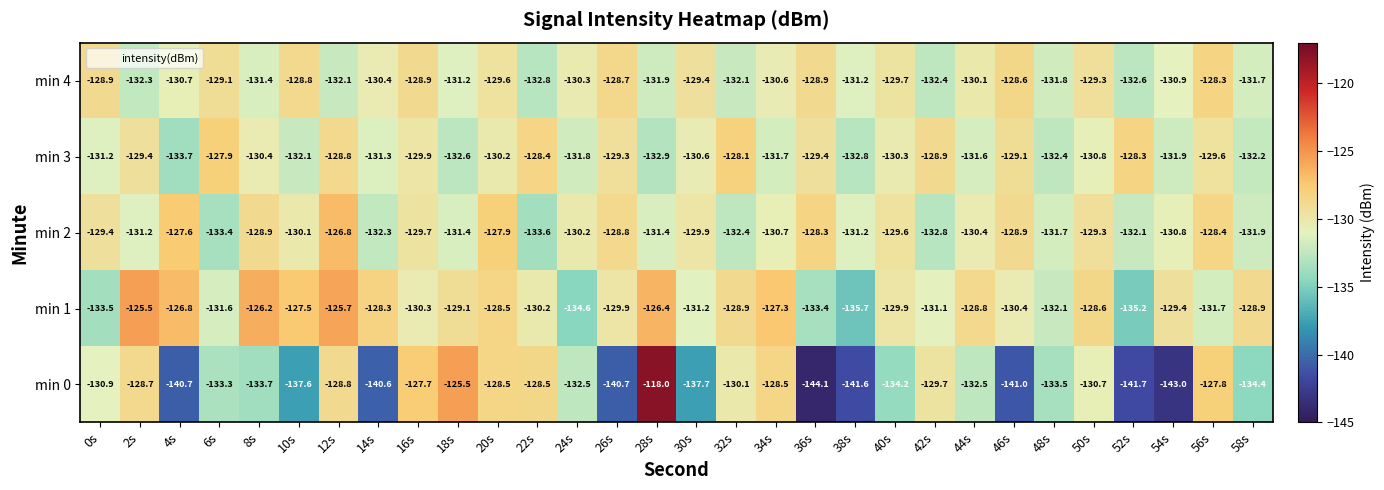

What is the greatest value displayed?

-118.0